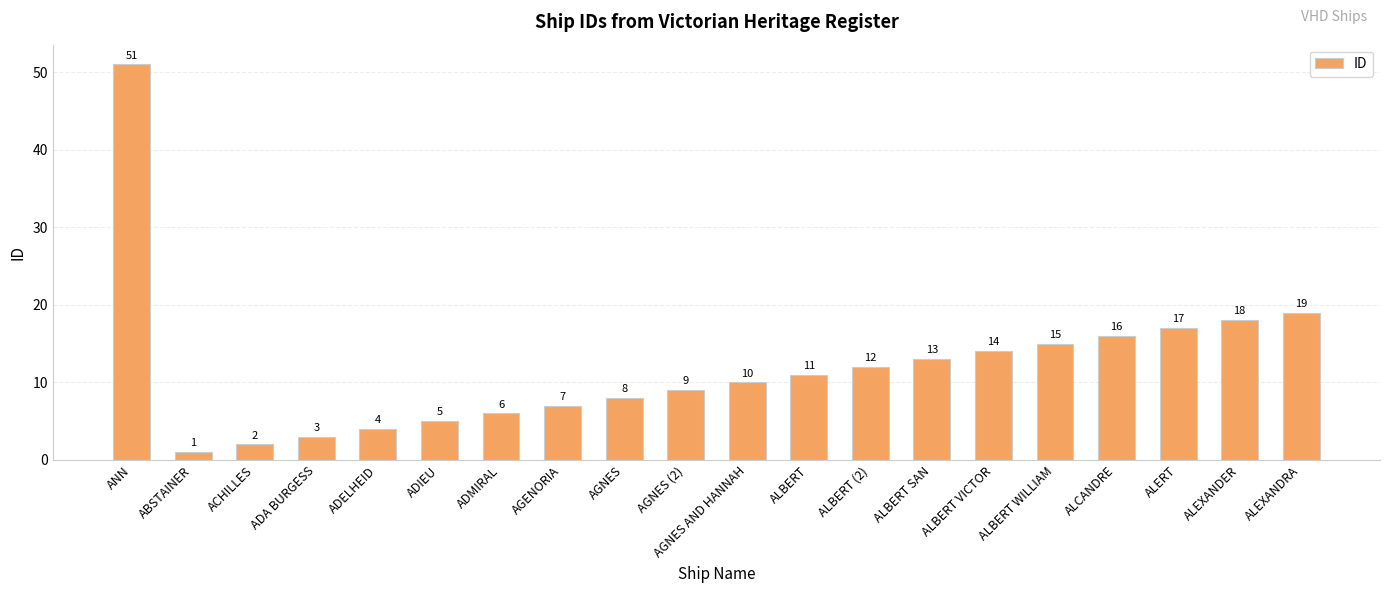

At which category does the chart reach its peak across all series?

ANN